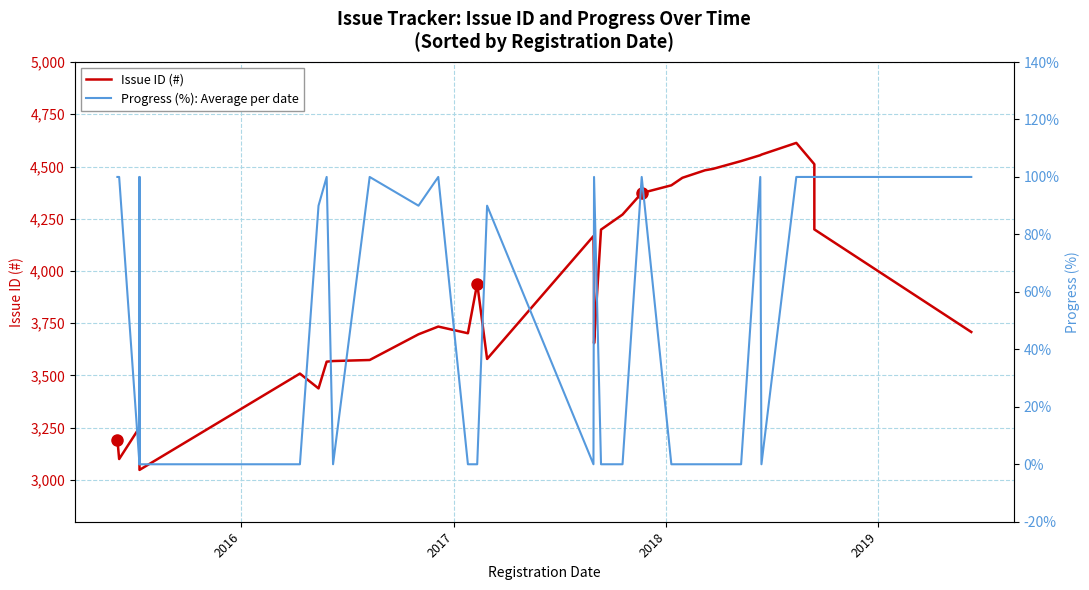

What are all the series names shown in the legend?

Issue ID (#), Progress (%): Average